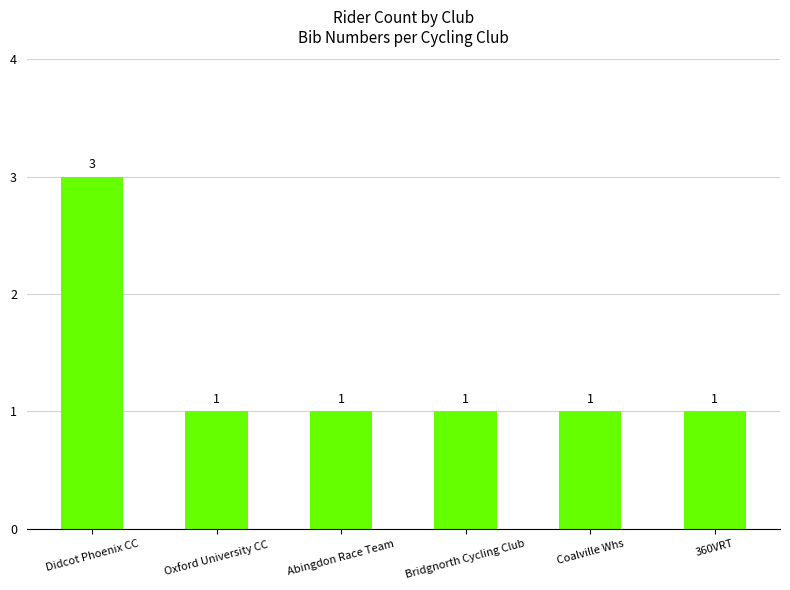

Reading left to right, what are all the values shown in this chart?

3	1	1	1	1	1